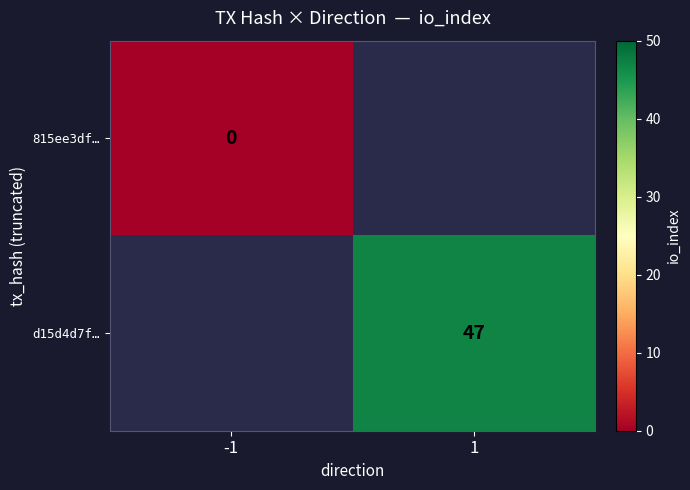

Count the number of categories in the chart.

2